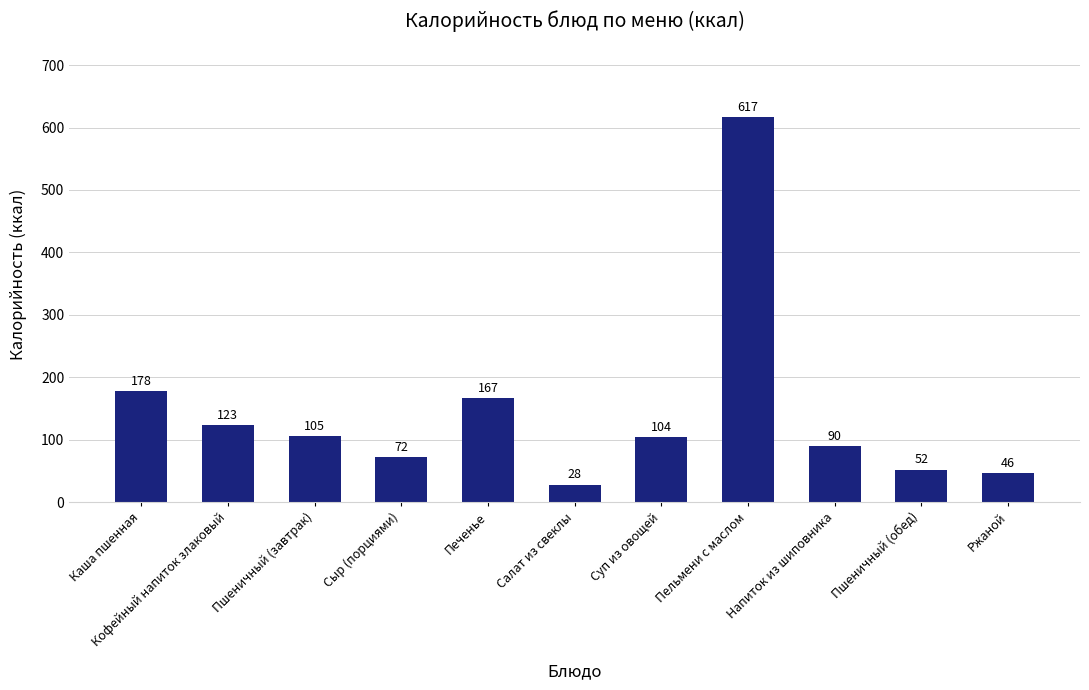

What is the label of the 1st bar from the right?

Ржаной